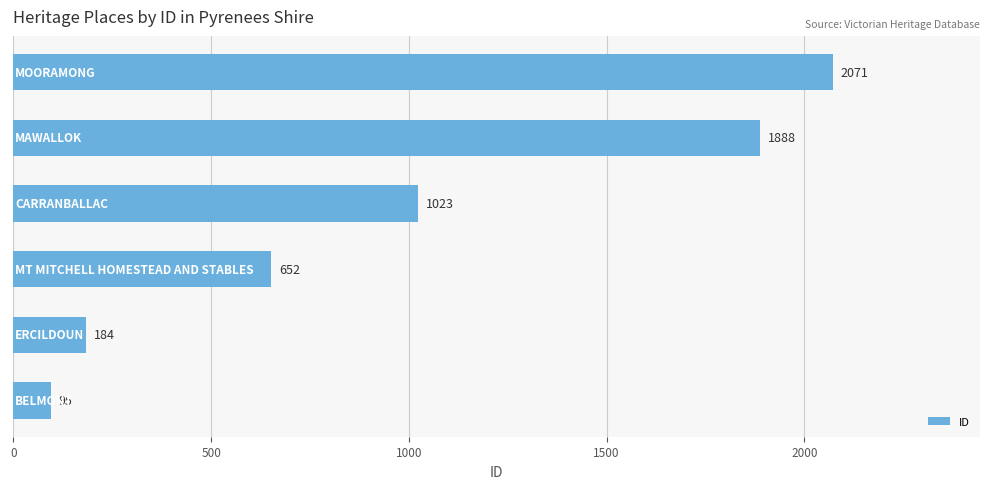

What is the sum of all values?

5913